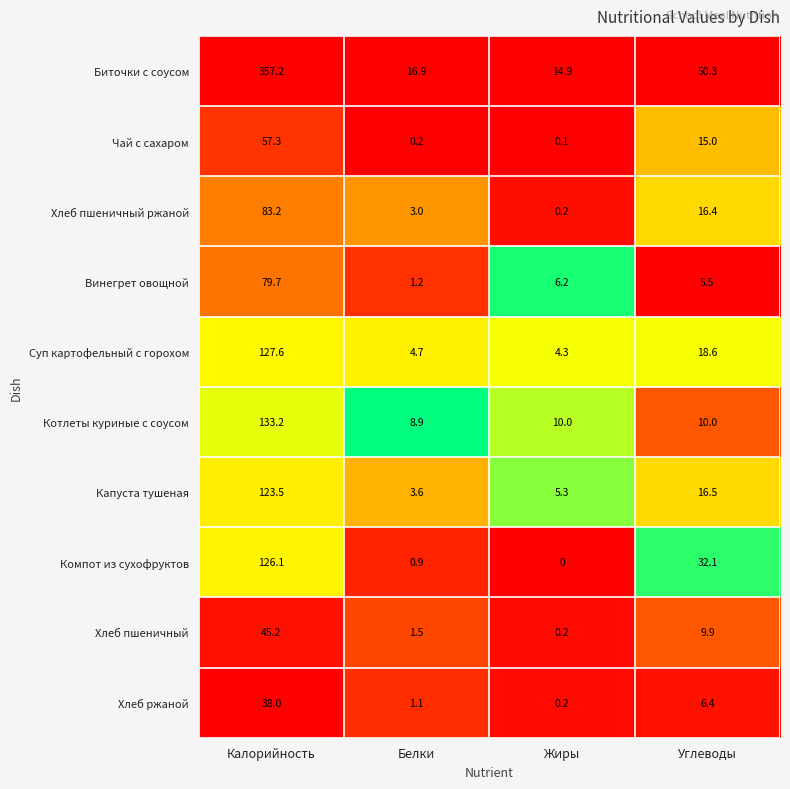

At which category is the sum across all series the highest?

Калорийность